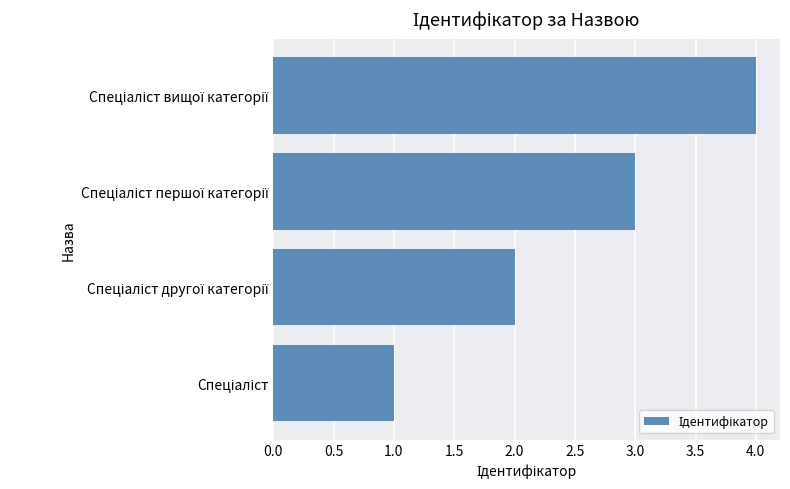

What is the greatest value displayed?

4